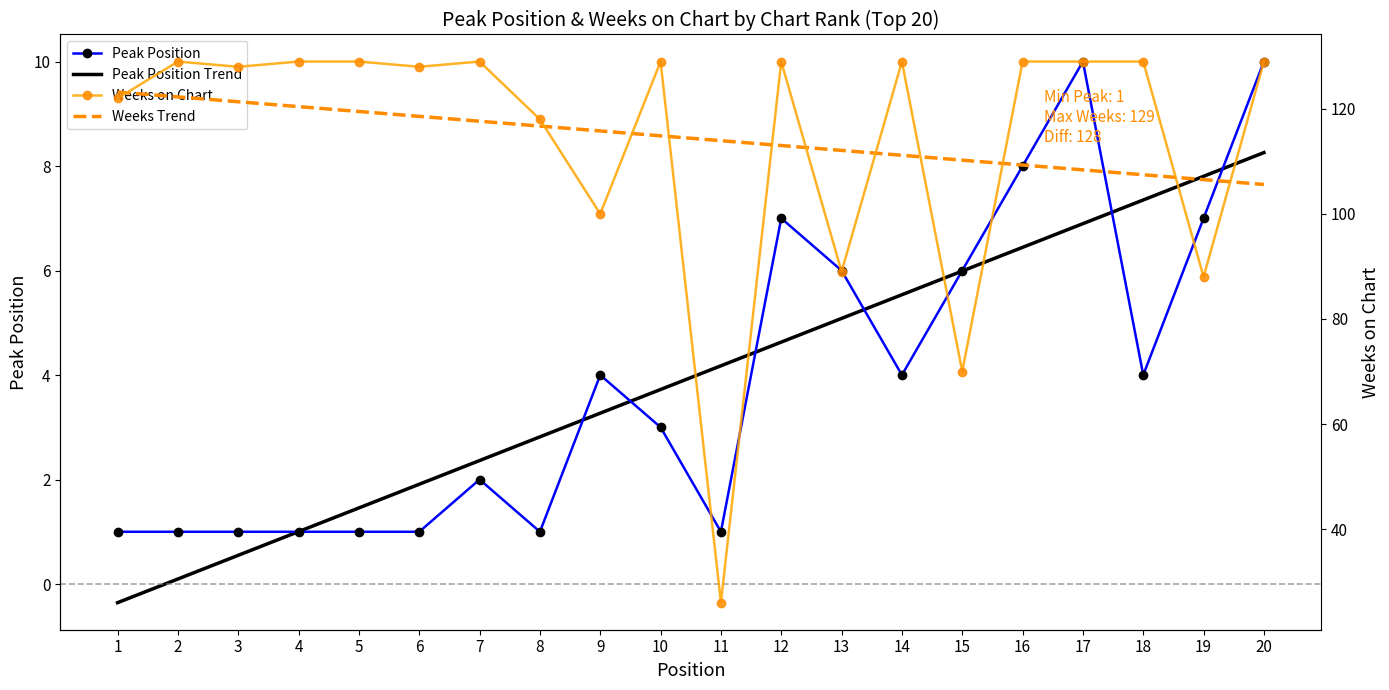

Read the Peak Position Trend value at 1.

-0.4